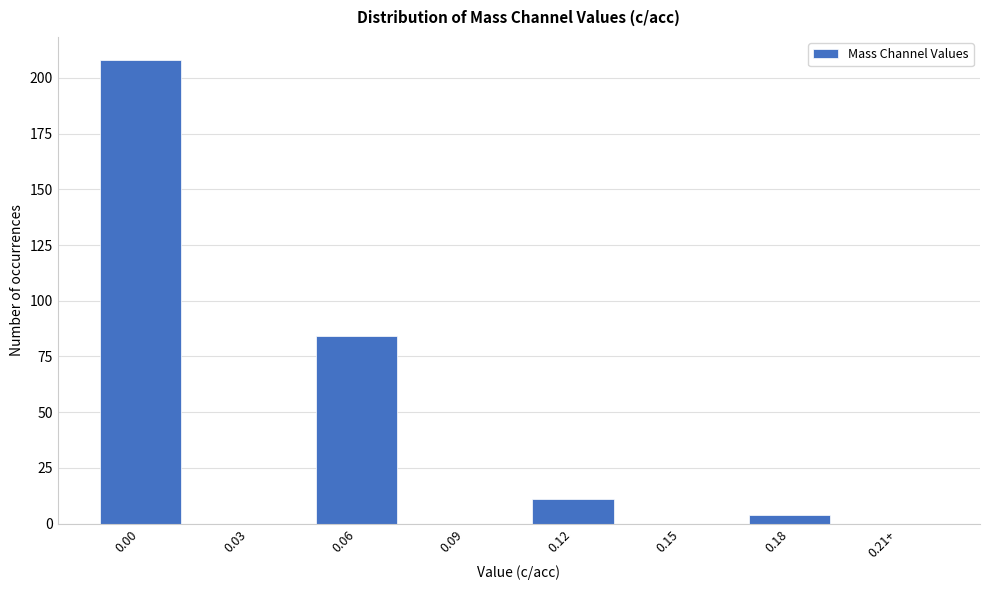

Reading left to right, transcribe all the data shown in this chart.

0.00=208	0.03=0	0.06=84	0.09=0	0.12=11	0.15=0	0.18=4	0.21+=0